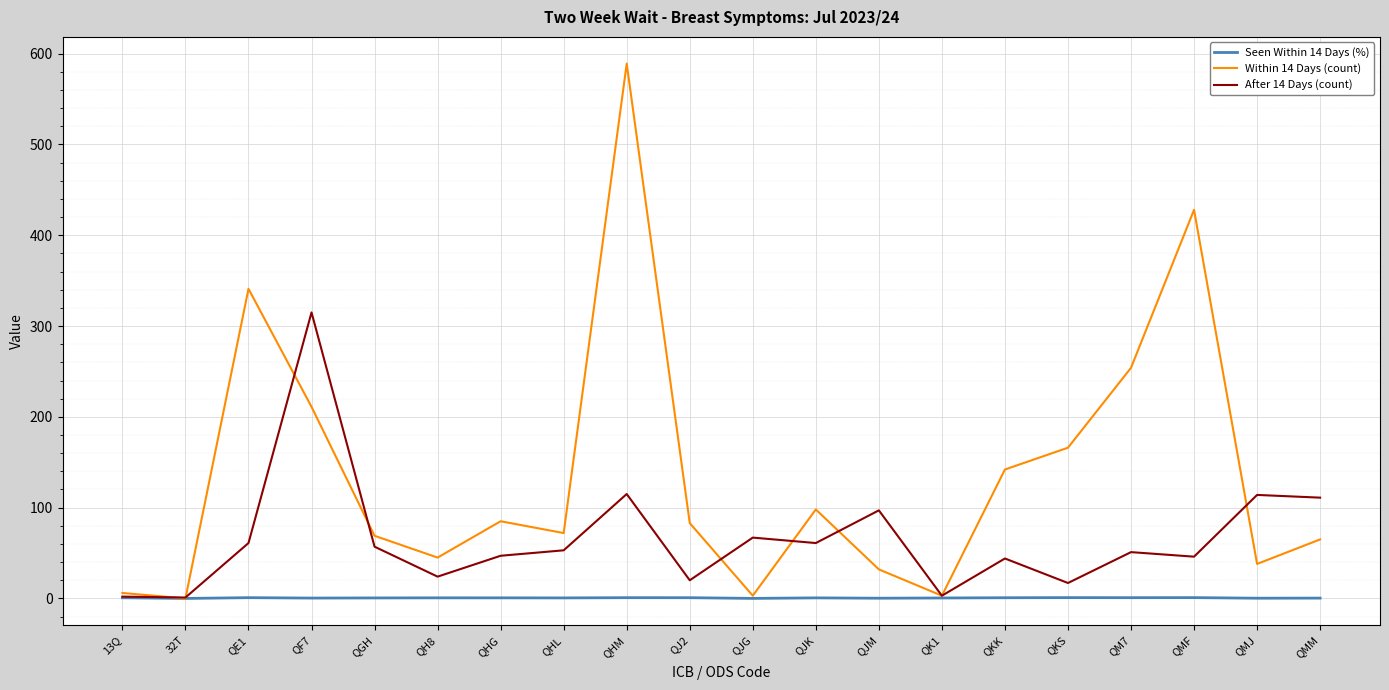

Read the Within 14 Days (count) value at QJG.

3.0